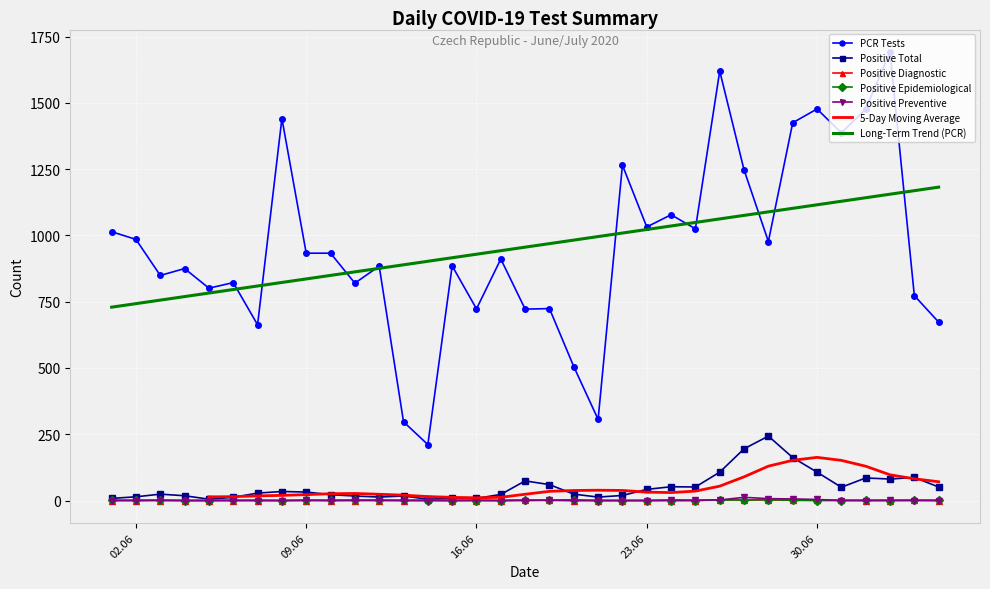

True or false: PCR Tests and Positive Epidemiological intersect in this chart.

False